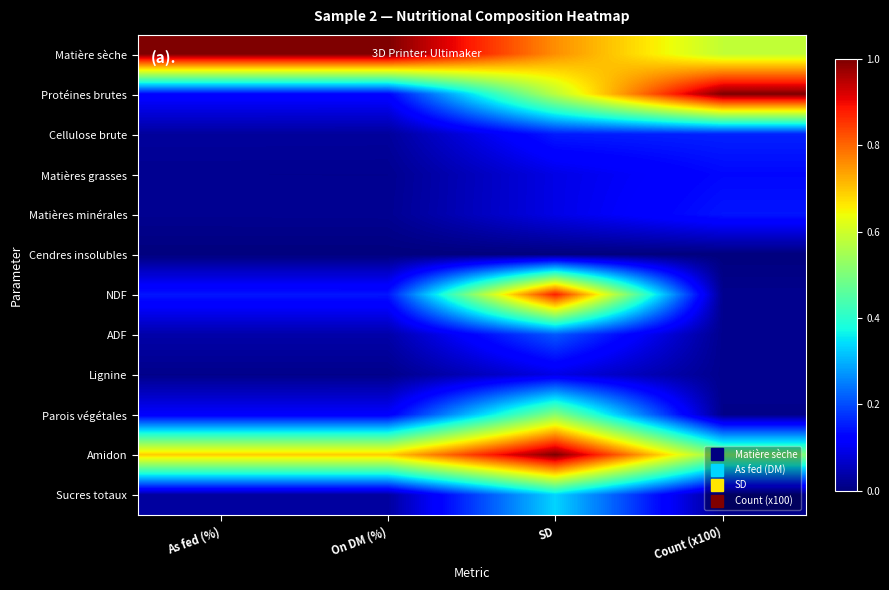

Which has a higher value, As fed (%) or On DM (%)?

As fed (%)